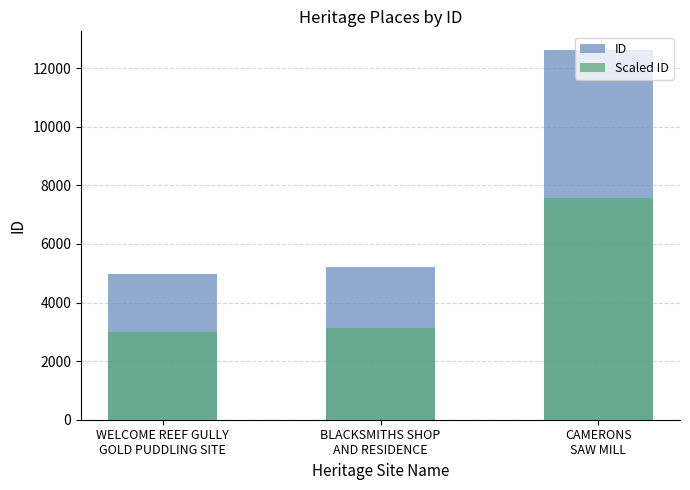

What are all the series names shown in the legend?

ID, Scaled ID